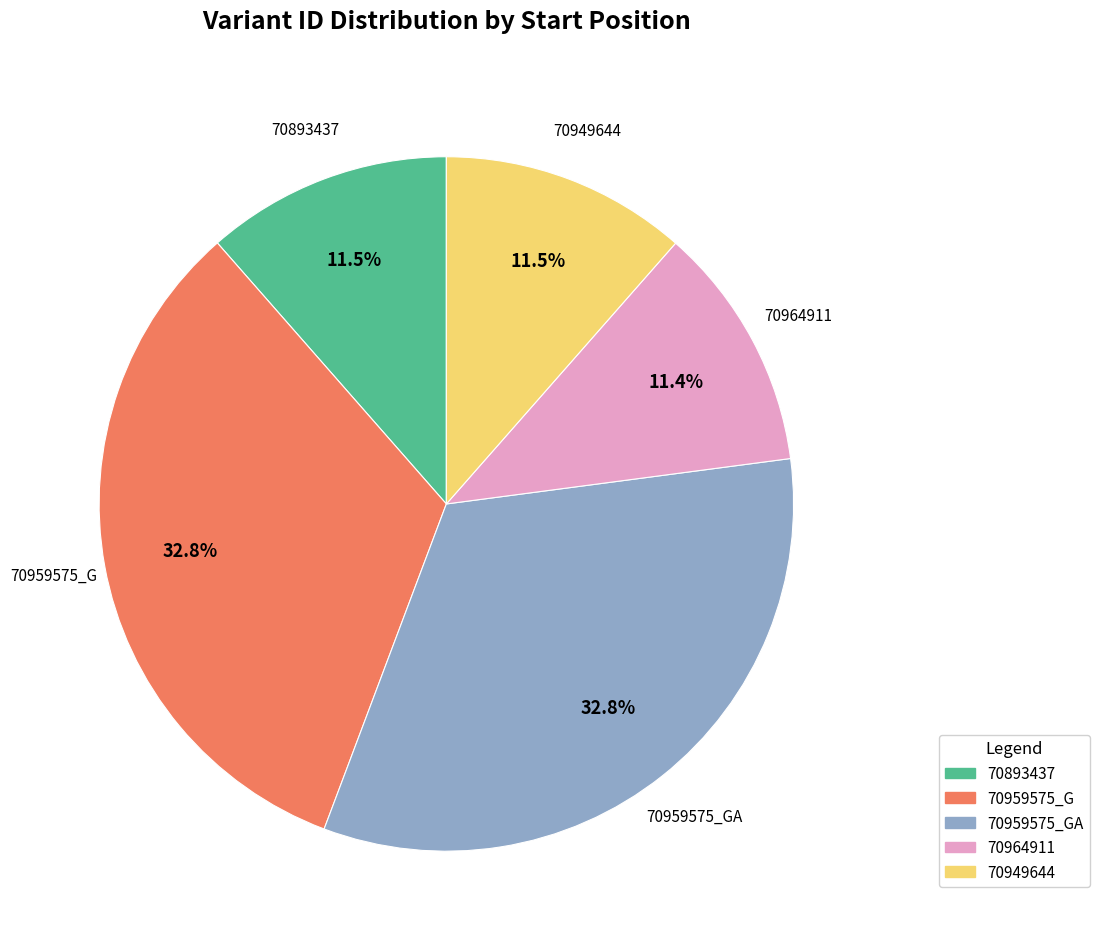

Does any single category account for the majority?

No